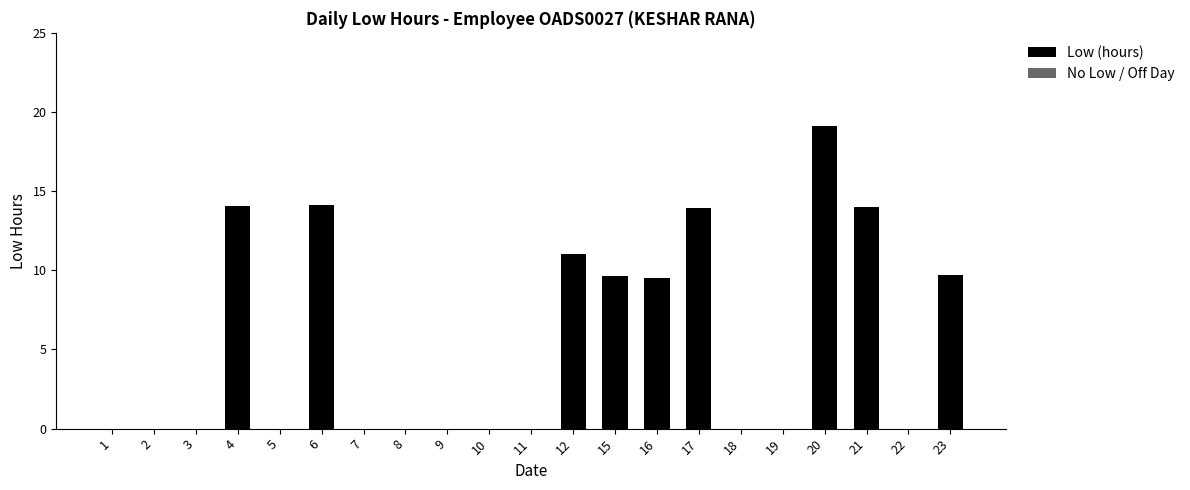

How many series are shown in this chart?

1